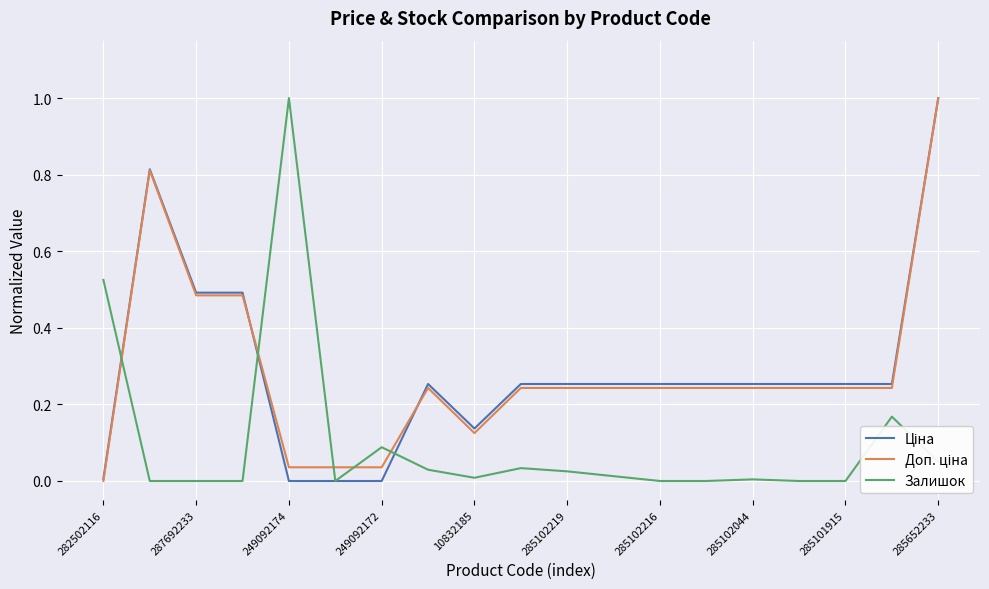

What is the highest value of the Залишок series?

1.0